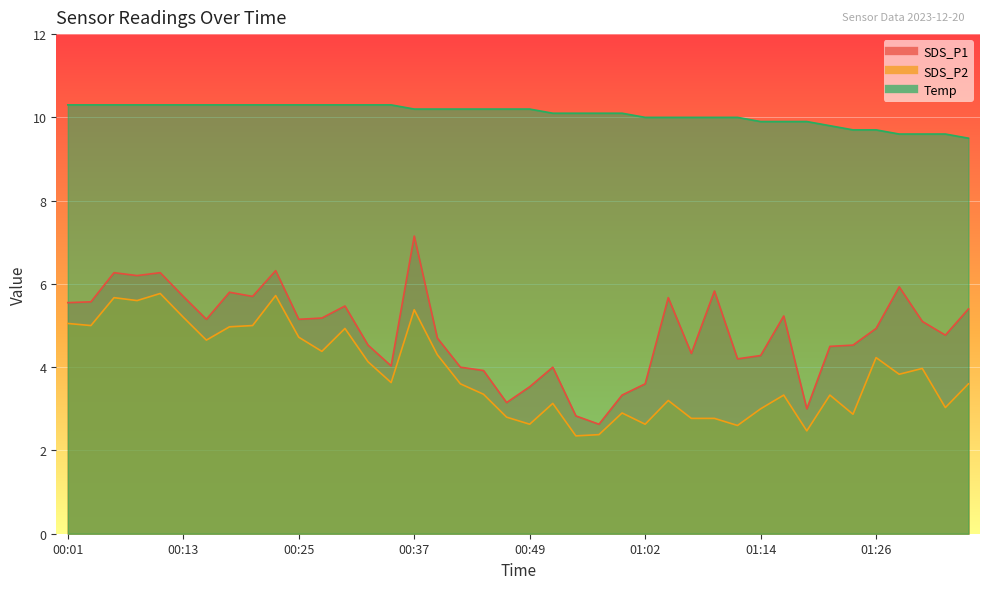

Is it true that Temp equals 10.3 at 00:08?

True